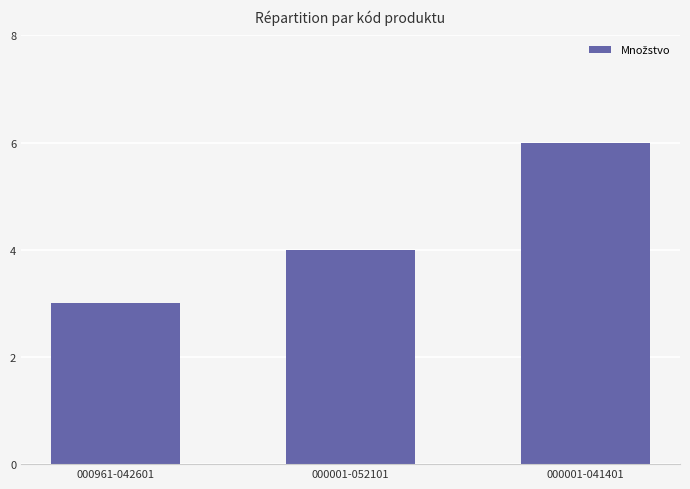

At which category does the chart reach its minimum across all series?

000961-042601